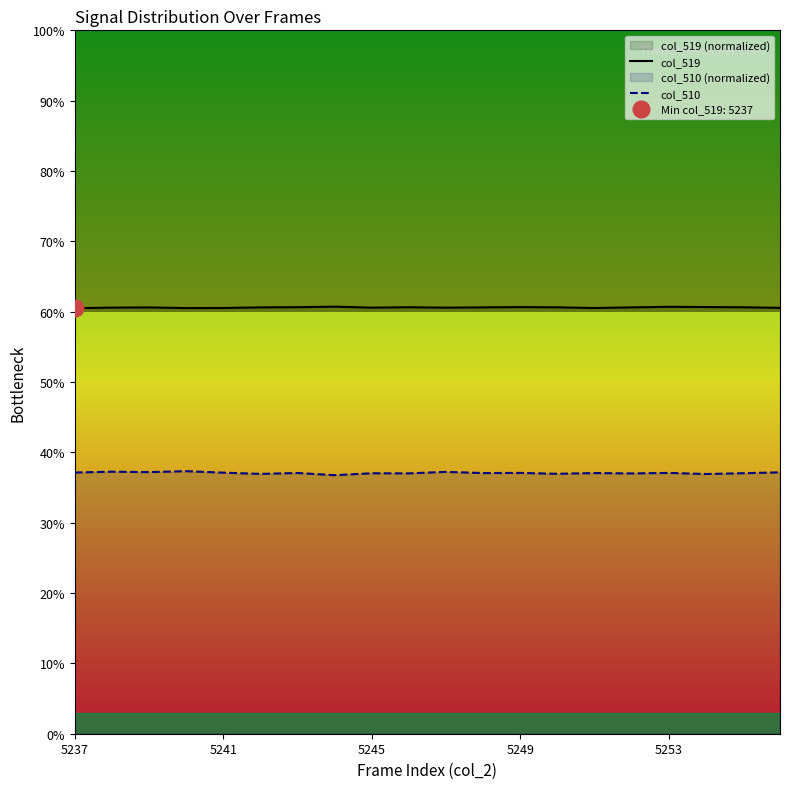

What is the lowest value of the col_510 series?

36.8